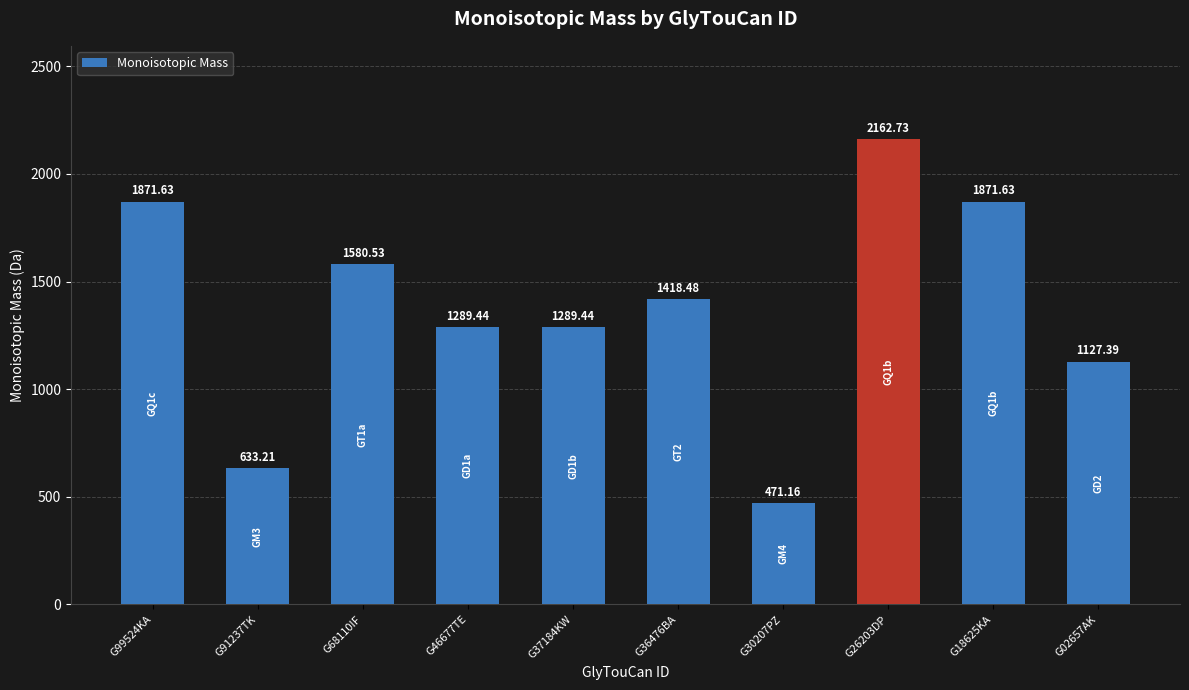

What is the difference between the maximum and minimum values?

1691.6